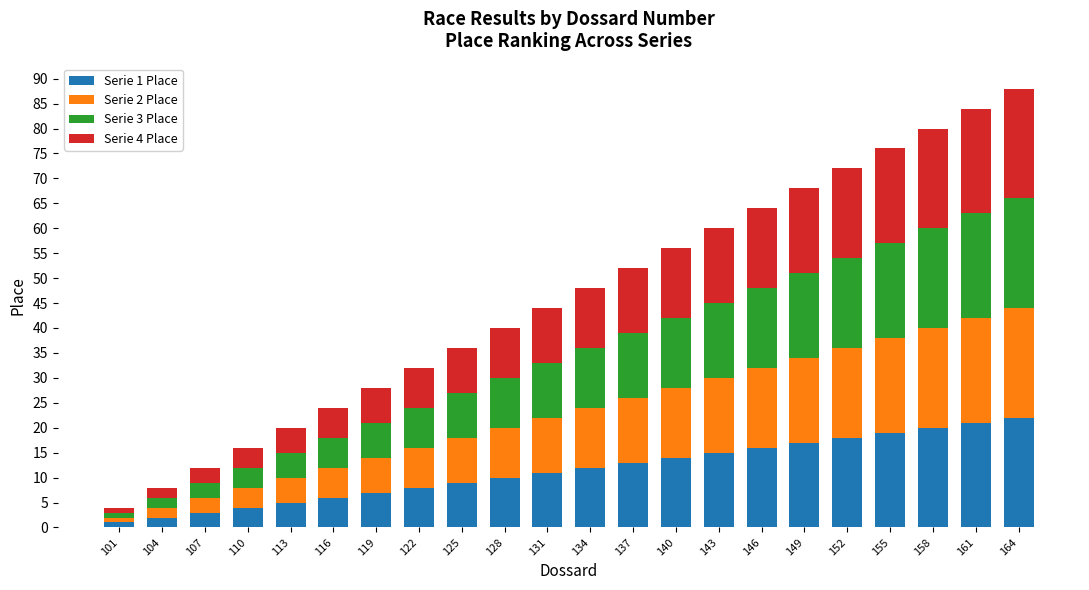

How many series are shown in this chart?

4